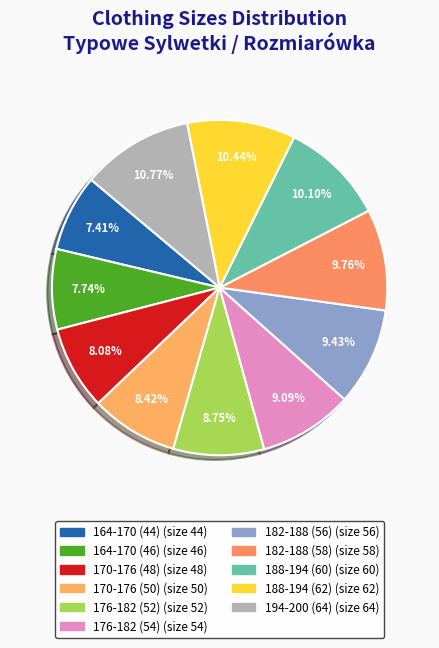

How many segments does this pie chart have?

11